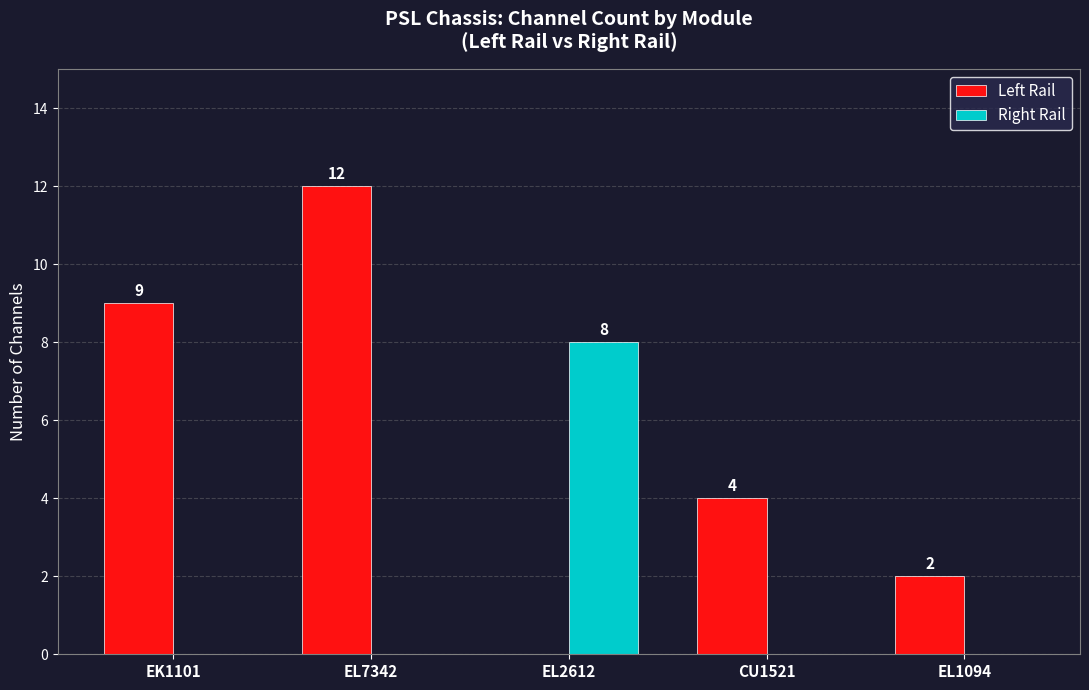

Is it true that Right Rail equals -4 at EL1094?

False